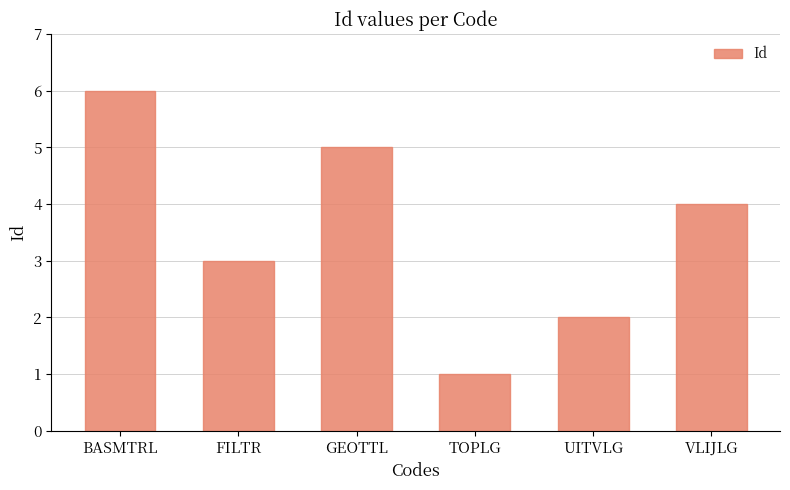

How many distinct data groups are displayed?

1